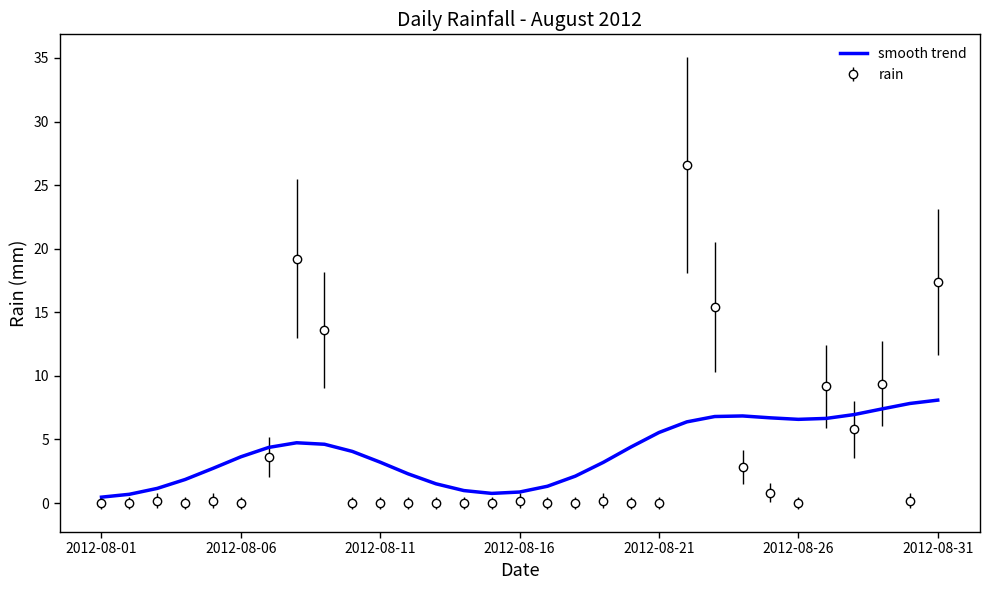

True or false: smooth trend and rain cross at least once.

True